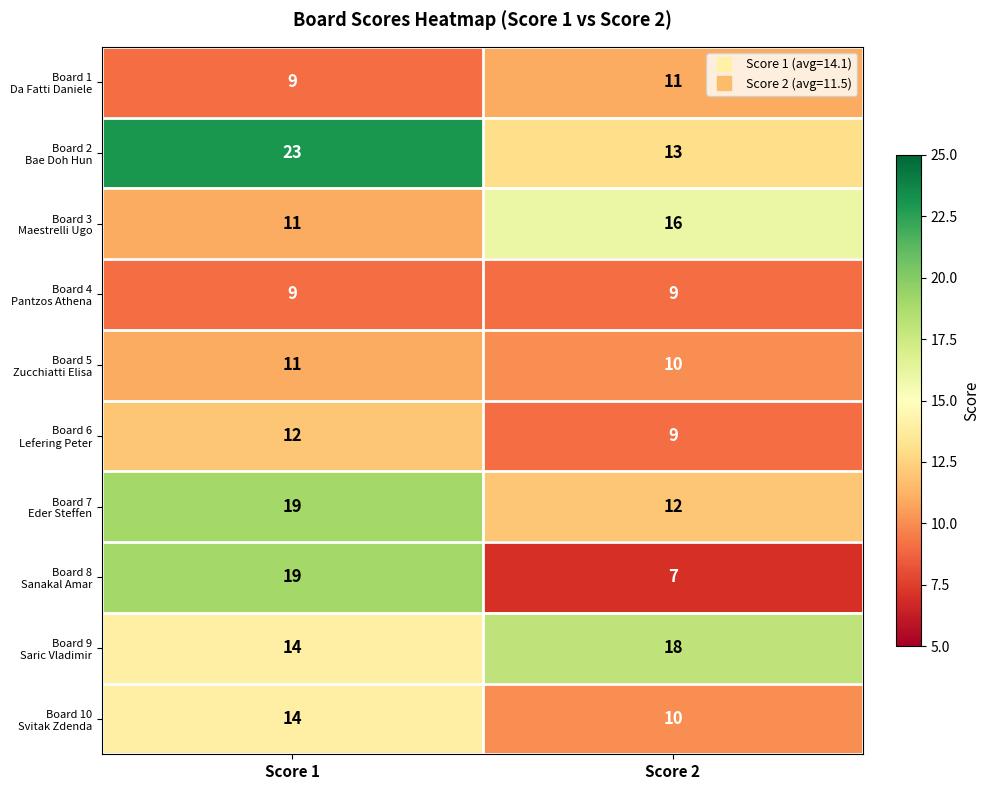

What is the total value across all series at Score 1?

141